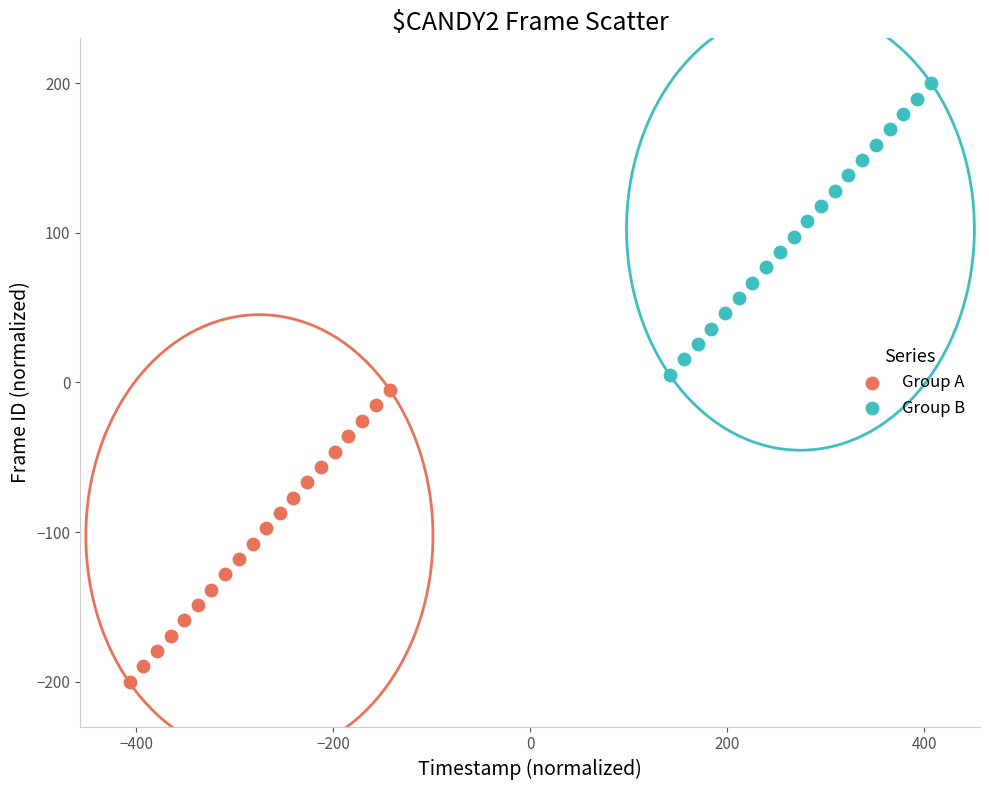

Which series contains the highest Y value?

Group B